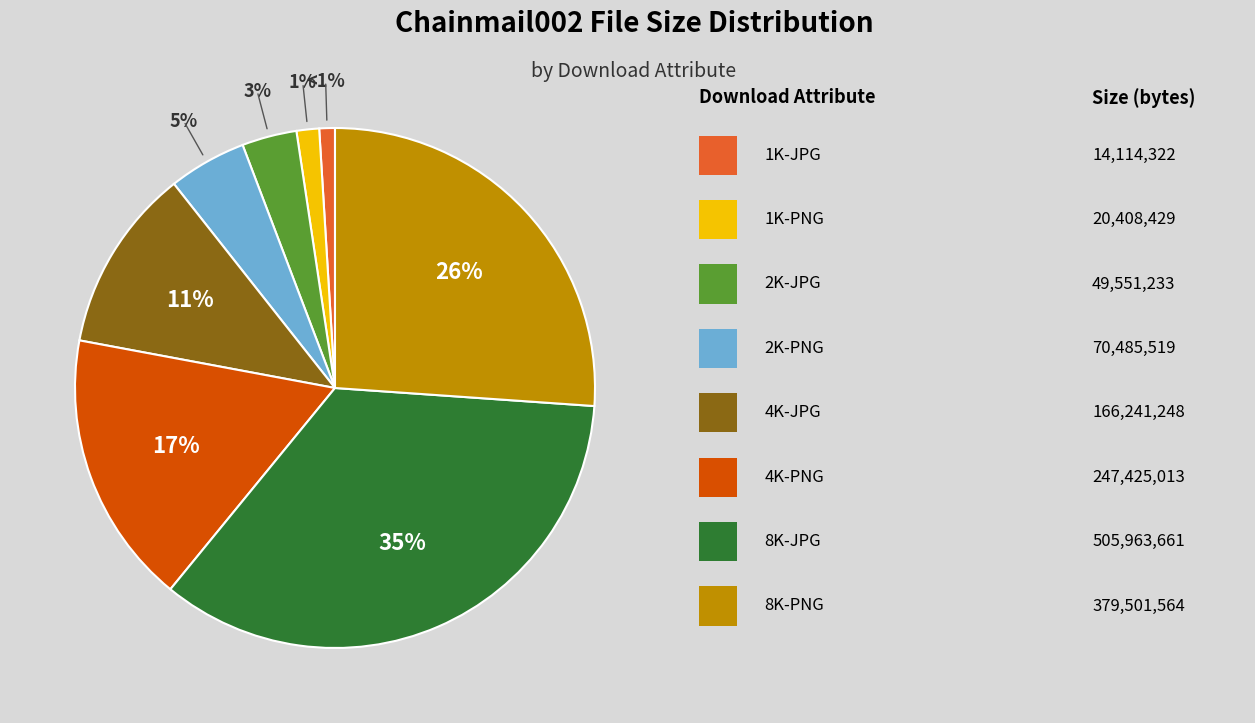

To the nearest percent, what is the difference between the largest and smallest slice percentages?

34%